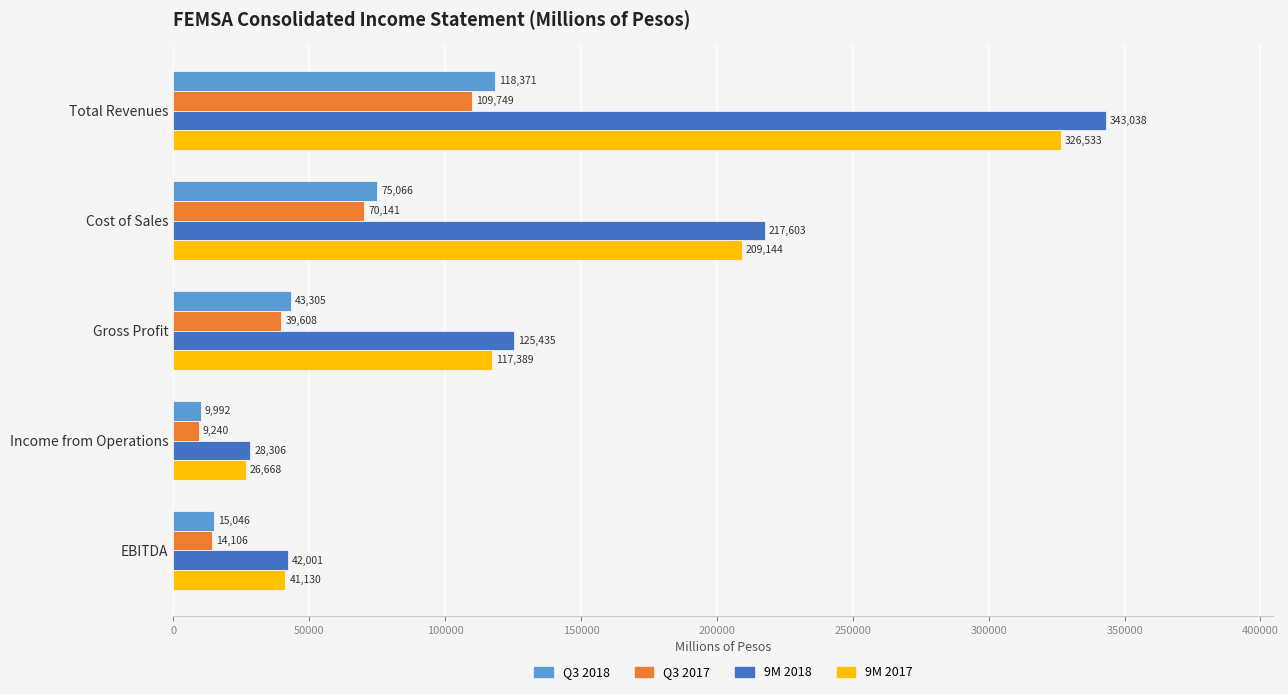

List the labels in order of Q3 2017 value, smallest first.

Income from Operations, EBITDA, Gross Profit, Cost of Sales, Total Revenues